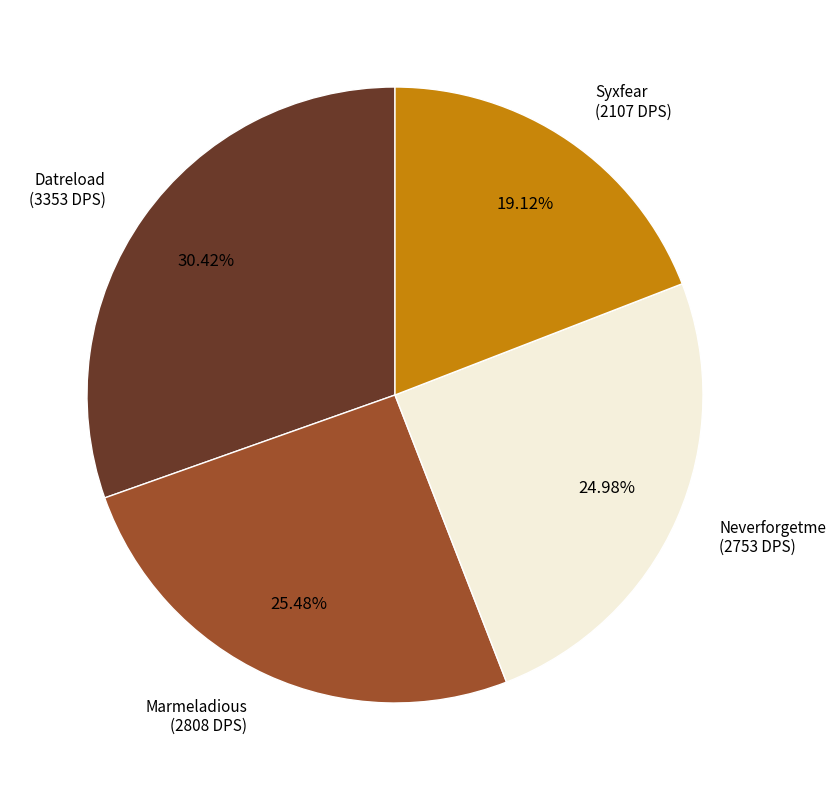

Is there any slice that represents more than half of the pie?

No